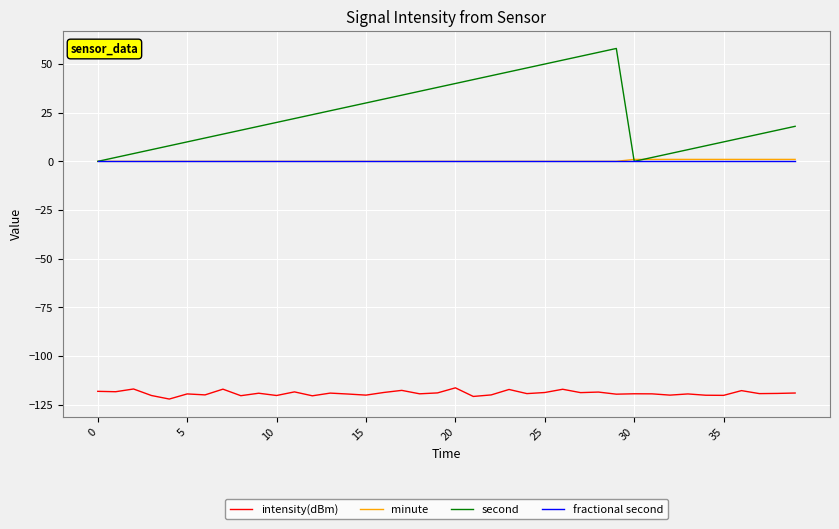

True or false: intensity(dBm) and minute cross at least once.

False